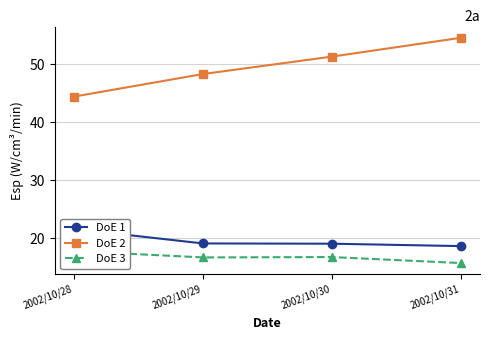

List the labels in order of DoE 2 value, smallest first.

2002/10/28, 2002/10/29, 2002/10/30, 2002/10/31